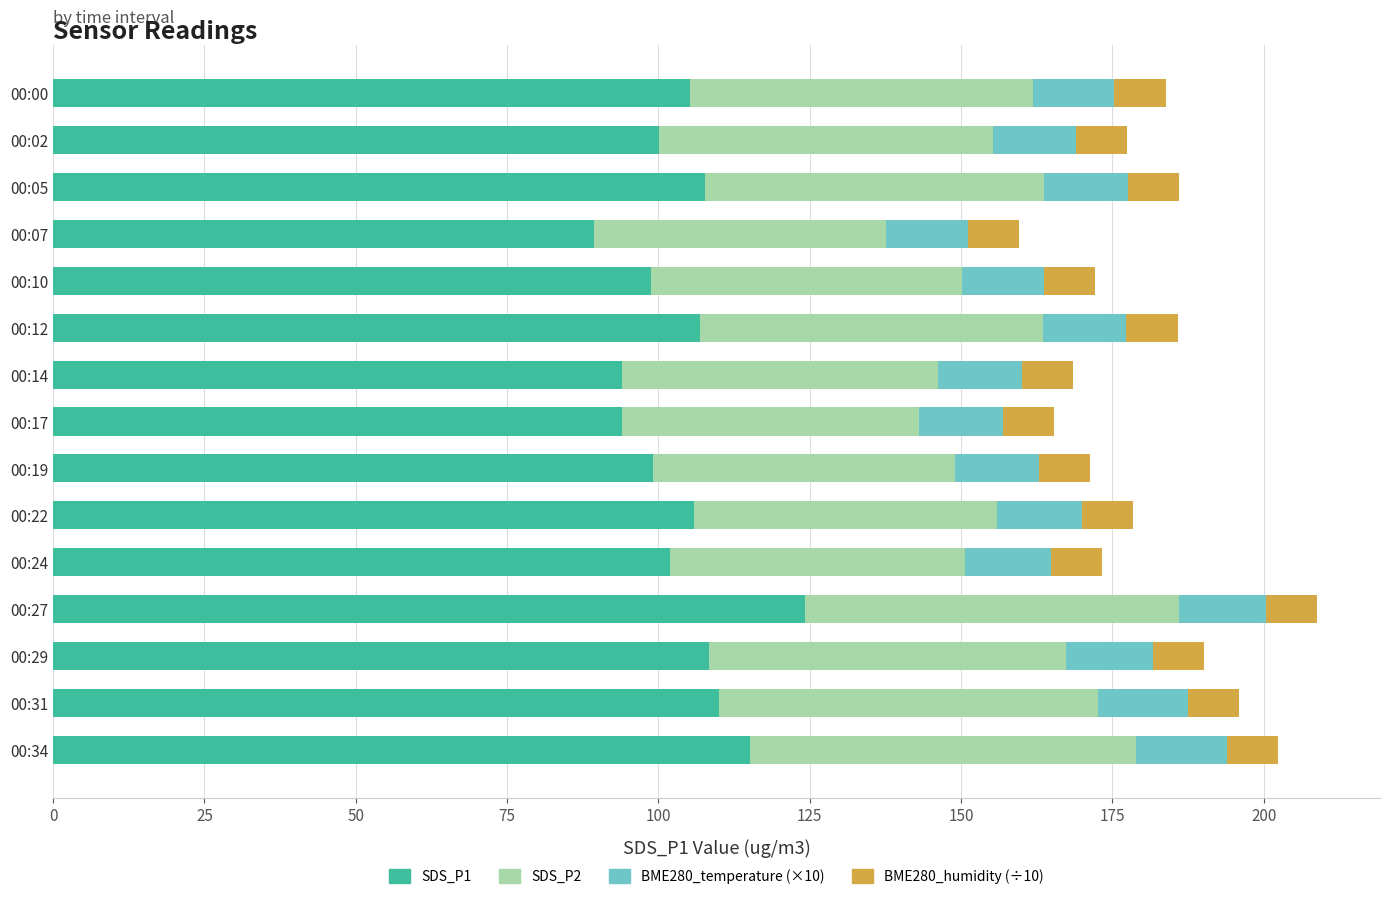

What is the total value across all series at 00:10?

172.1